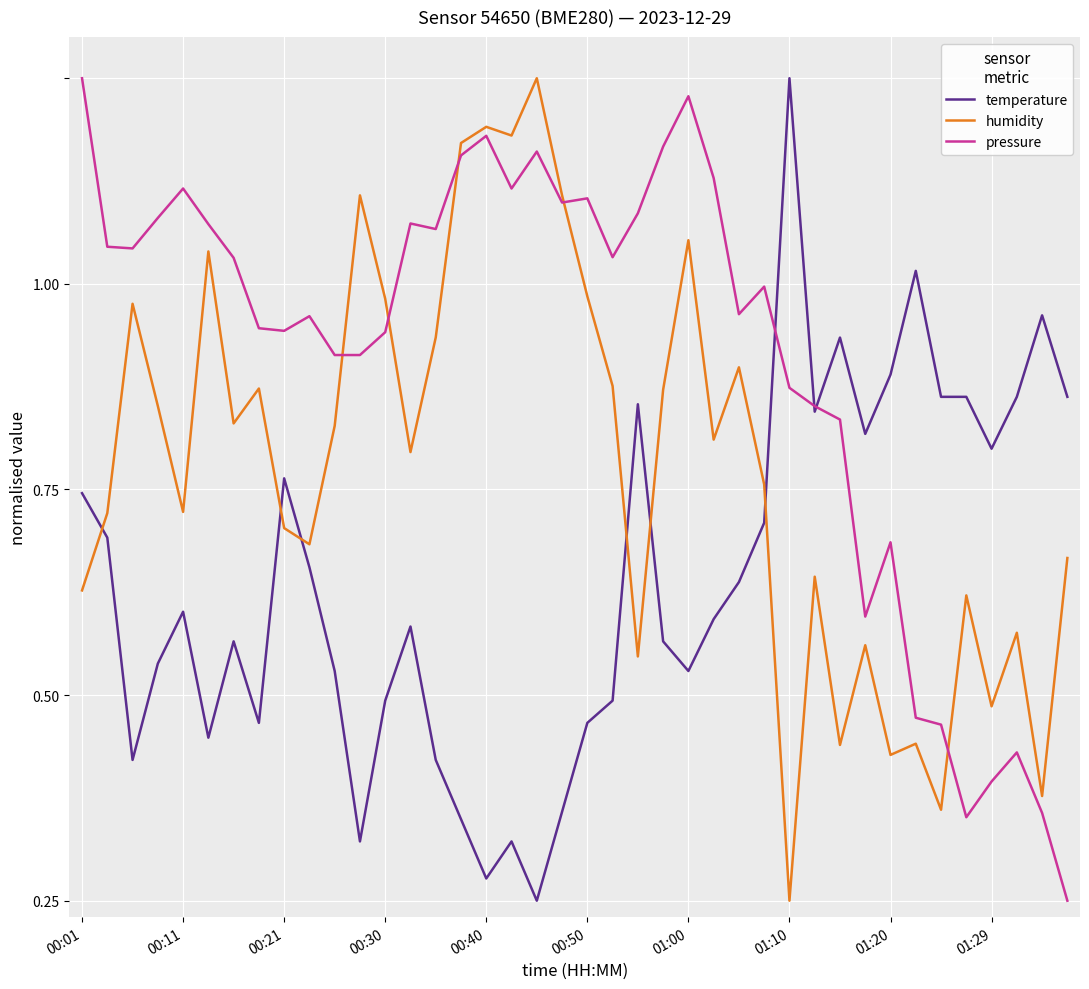

True or false: temperature and humidity intersect in this chart.

True